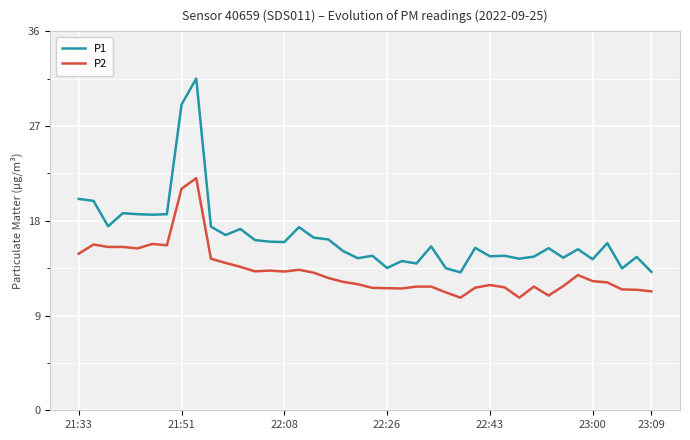

How many lines are shown in the chart?

2